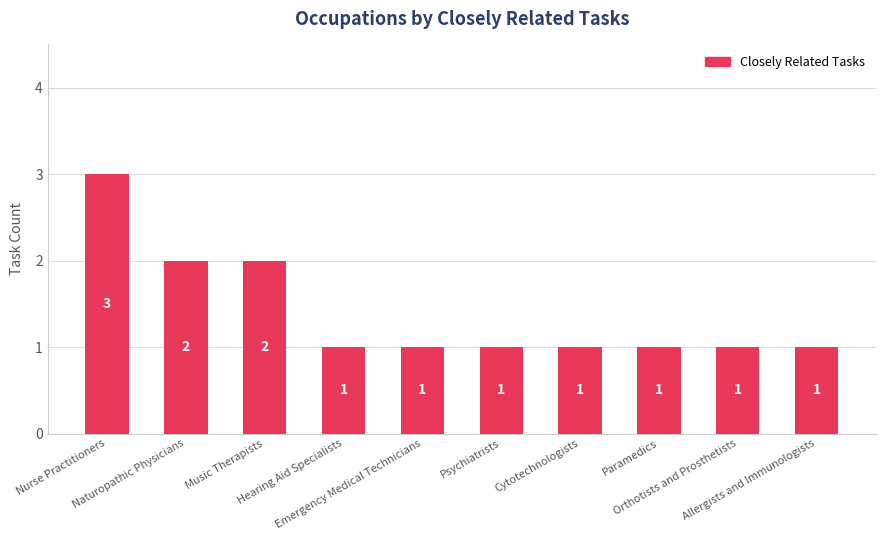

Is it true that the value at Psychiatrists is 1?

True